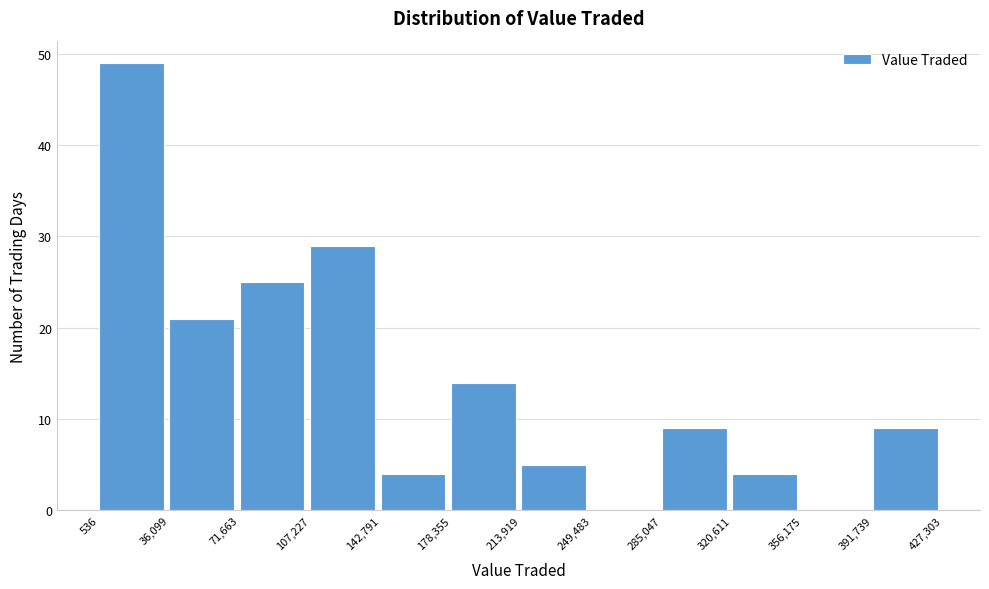

What is the height of the bar covering 536 to 36,099 on the x-axis? The values are not printed on the chart, so give them approximately, as read against the axis.

49